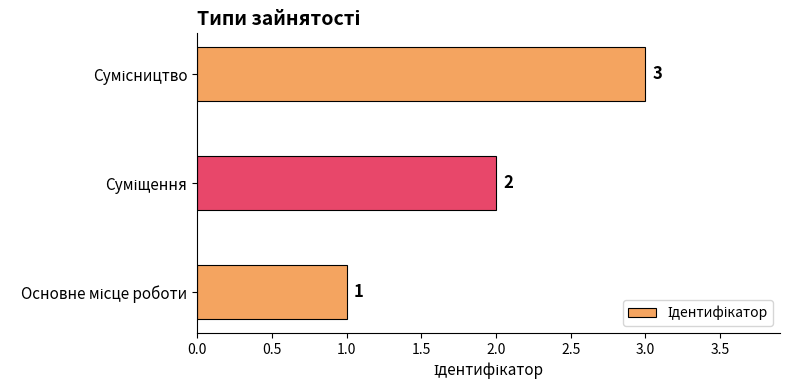

What is the greatest value displayed?

3